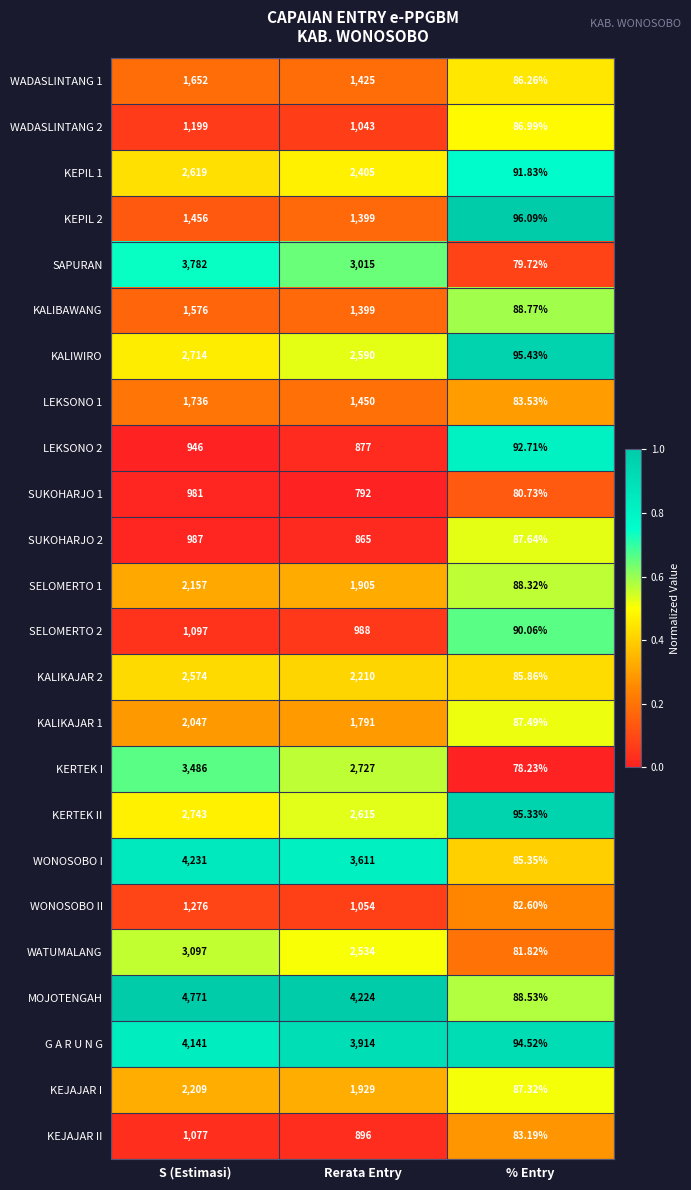

Which category has the lowest value in the KEPIL 2 series?

% Entry